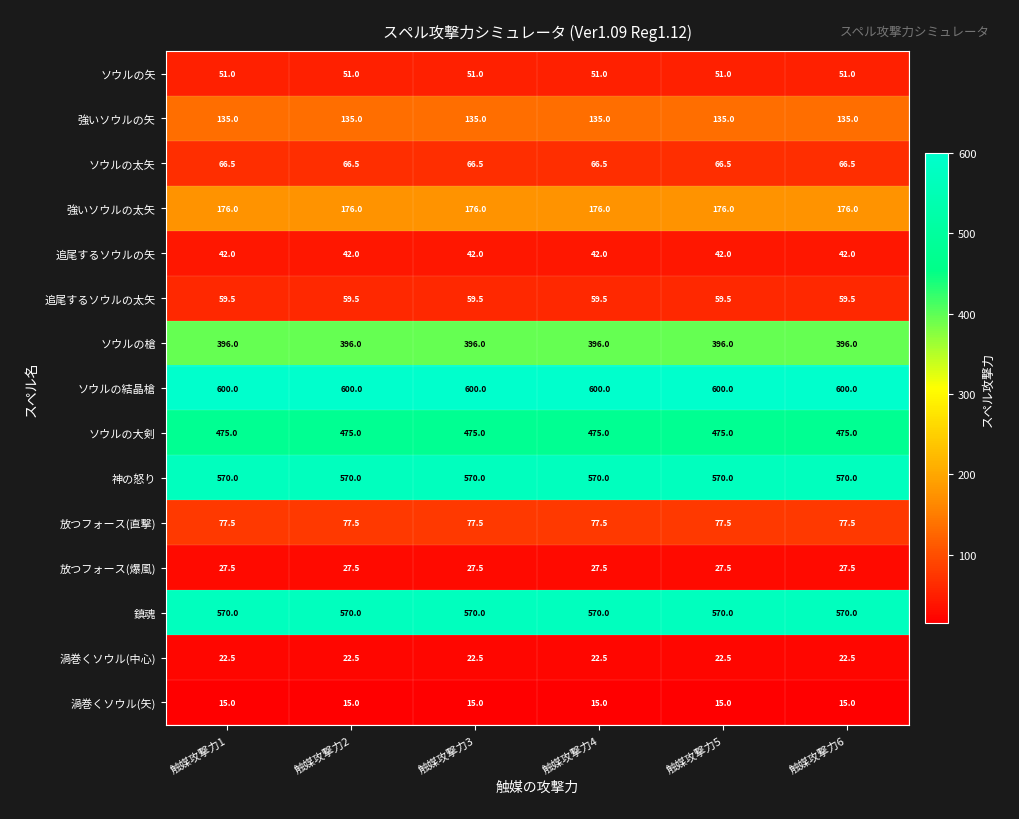

What is the total value across all series at 触媒攻撃力6?

3283.5